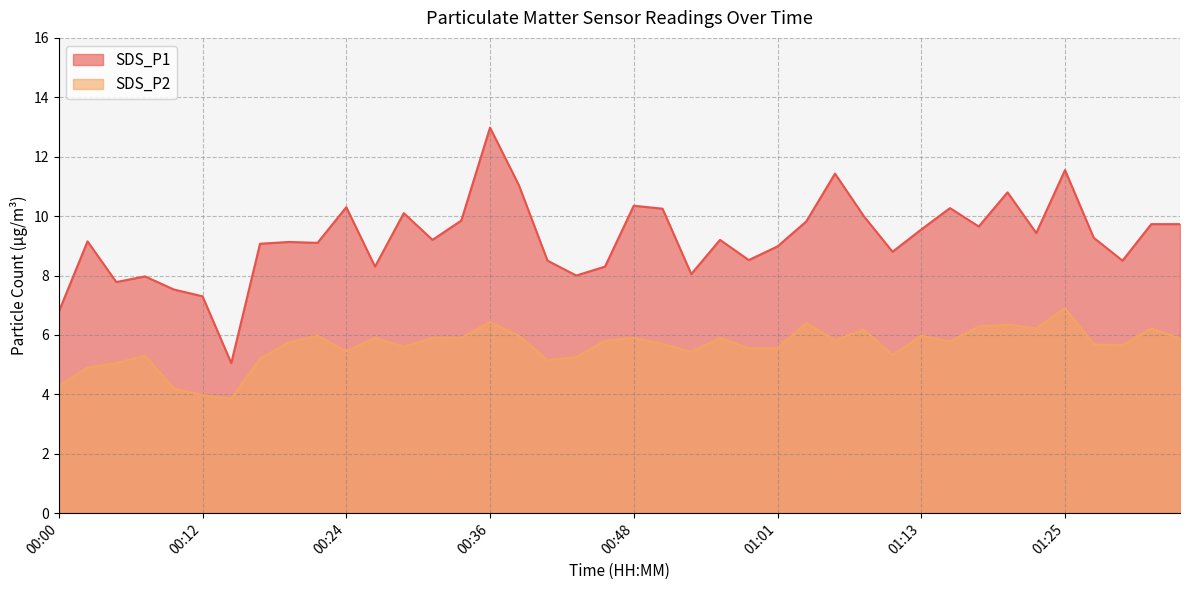

What is the difference between the second highest and second lowest values in the SDS_P1 series?

4.8